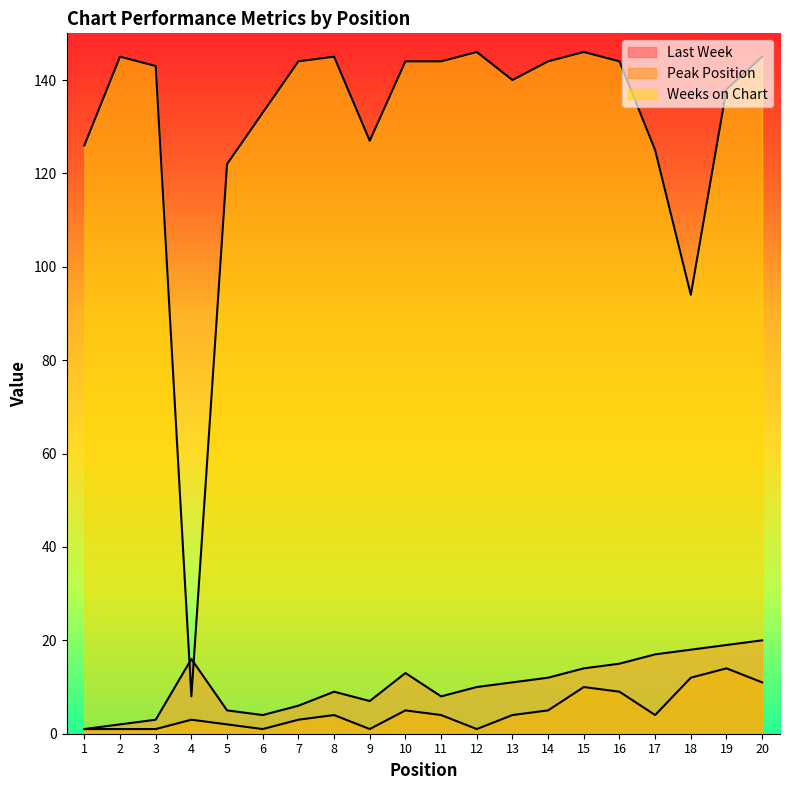

What is the total value across all series at 4?

27